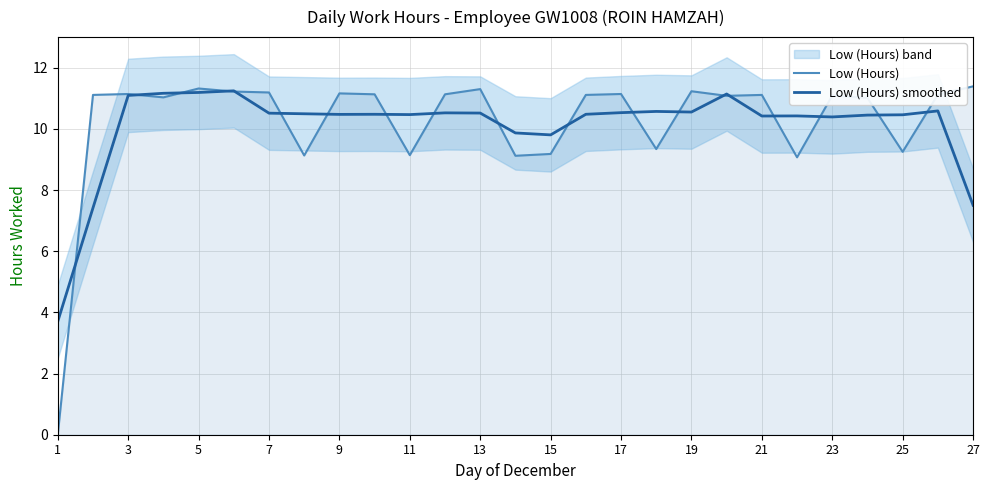

Which category has the lowest value in the Low (Hours) series?

1